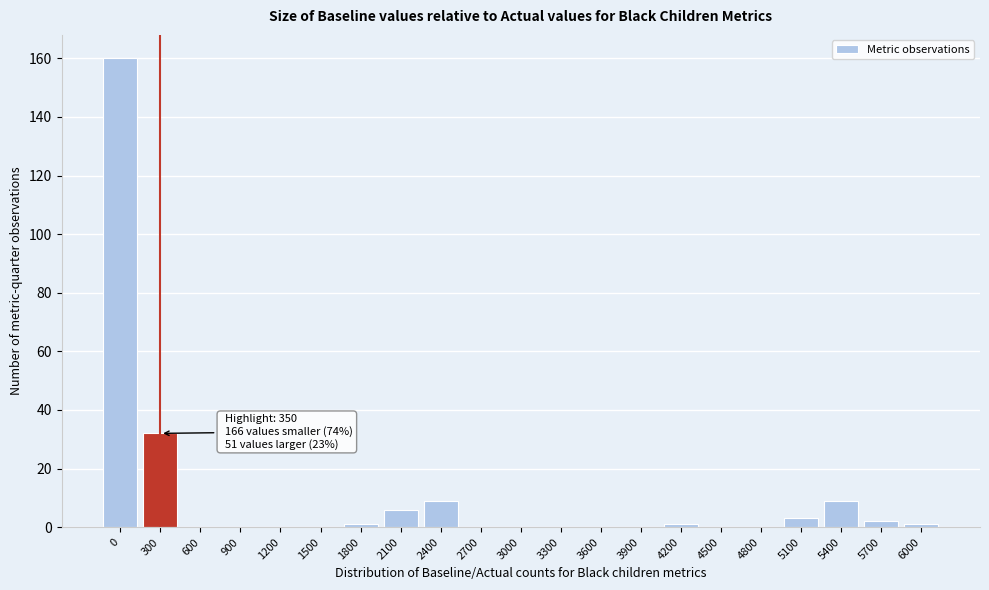

Reading left to right, what are all the values shown in this chart?

0=160	300=32	600=0	900=0	1200=0	1500=0	1800=1	2100=6	2400=9	2700=0	3000=0	3300=0	3600=0	3900=0	4200=1	4500=0	4800=0	5100=3	5400=9	5700=2	6000=1